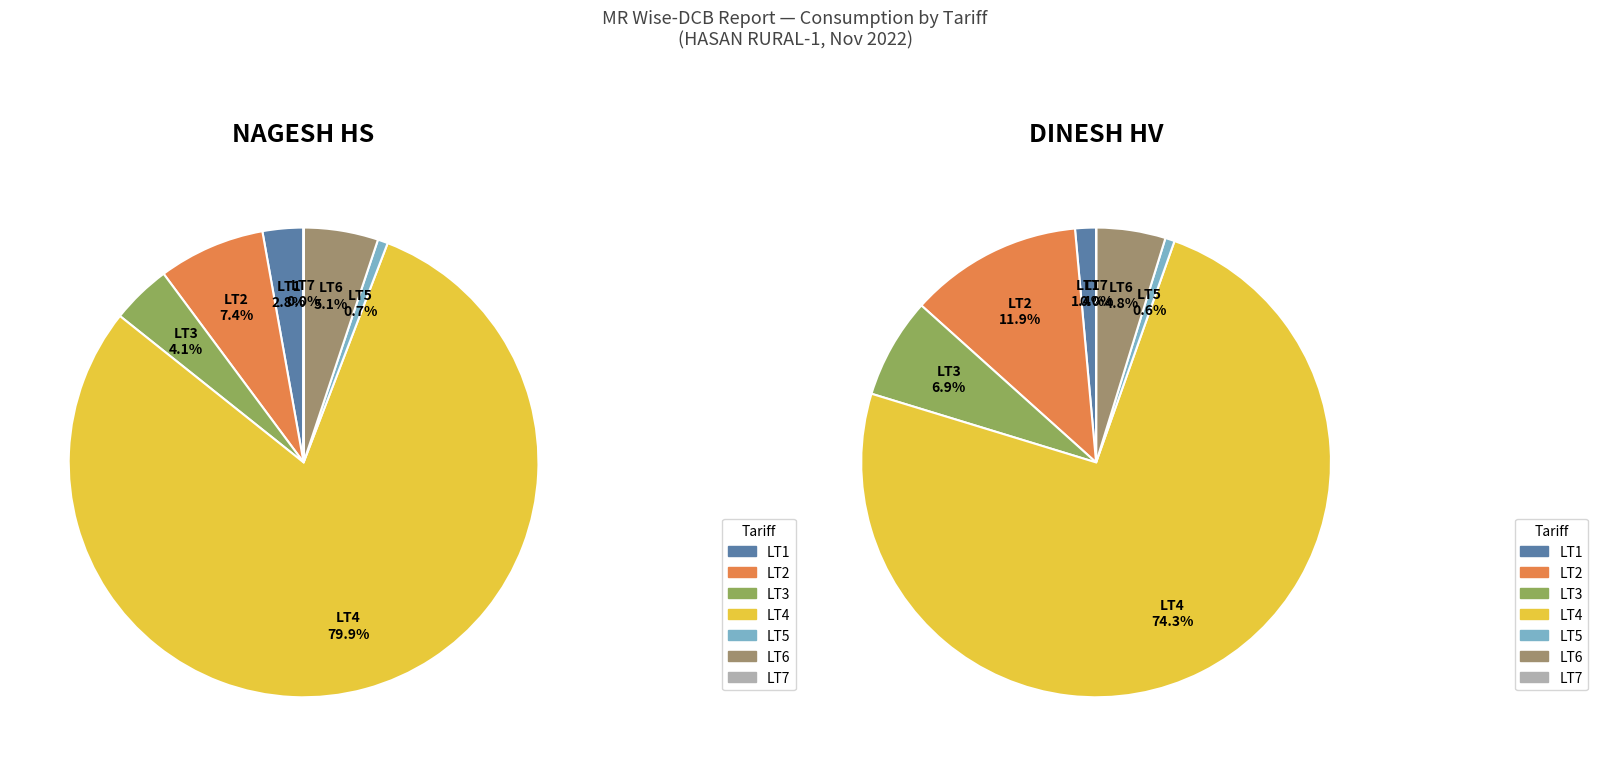

Which slice is the largest?

LT4